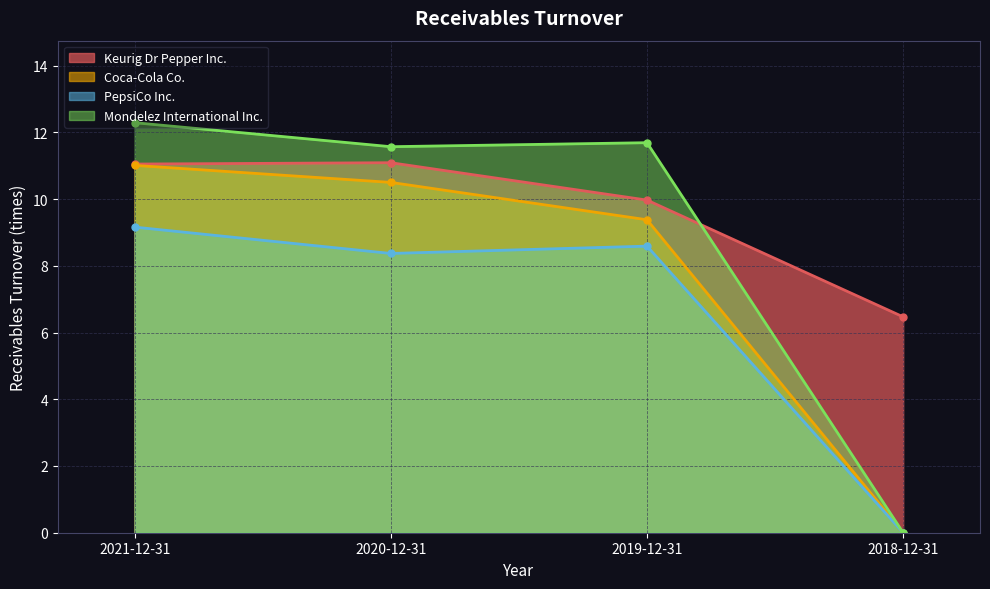

True or false: Coca-Cola Co. has a value of -4.0 at 2018-12-31.

False